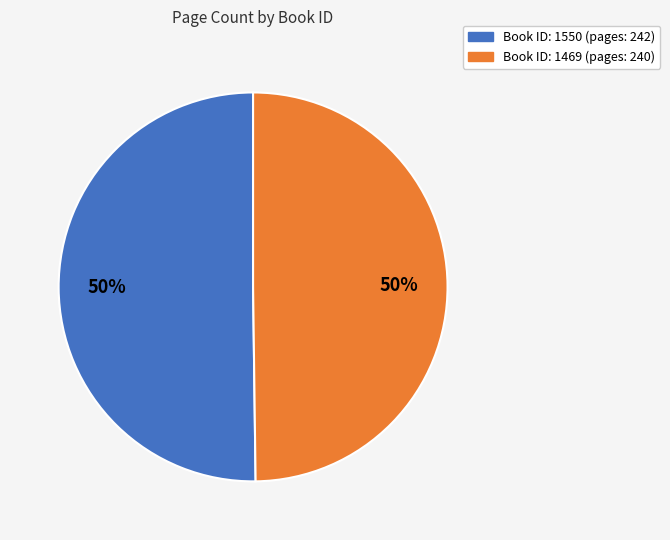

To the nearest percent, what is the average slice percentage?

50%